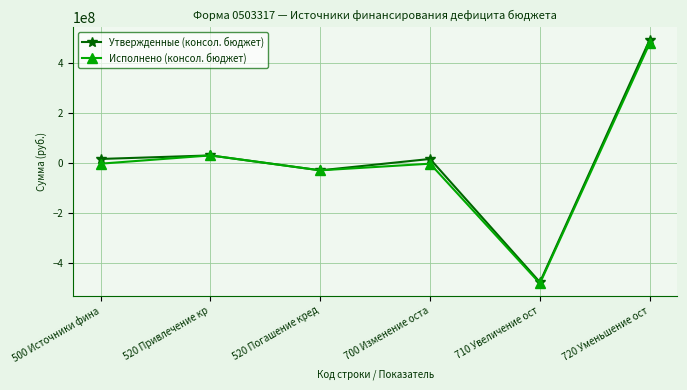

What is the value of the Исполнено (консол. бюджет) point at the 2nd from the left?

29956500.0